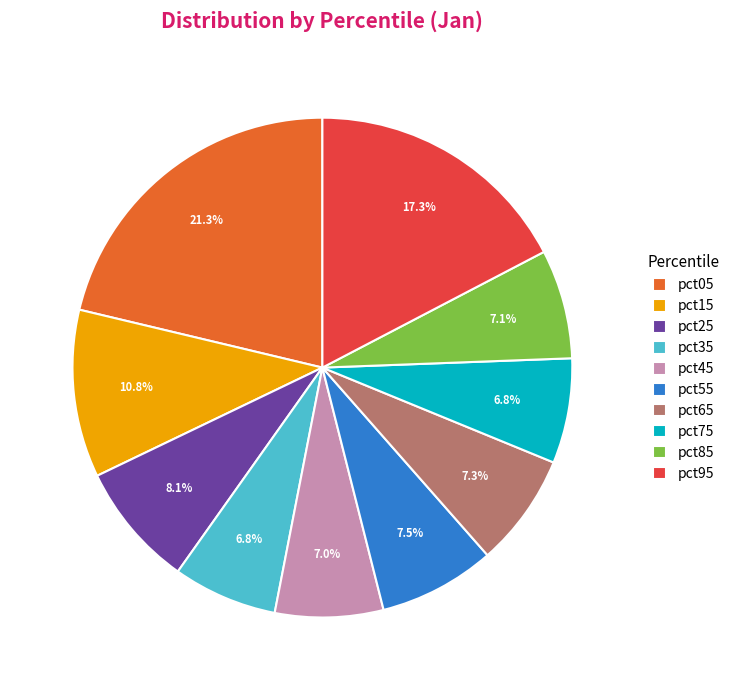

The pct95 slice represents 24% of the pie. True or false?

False